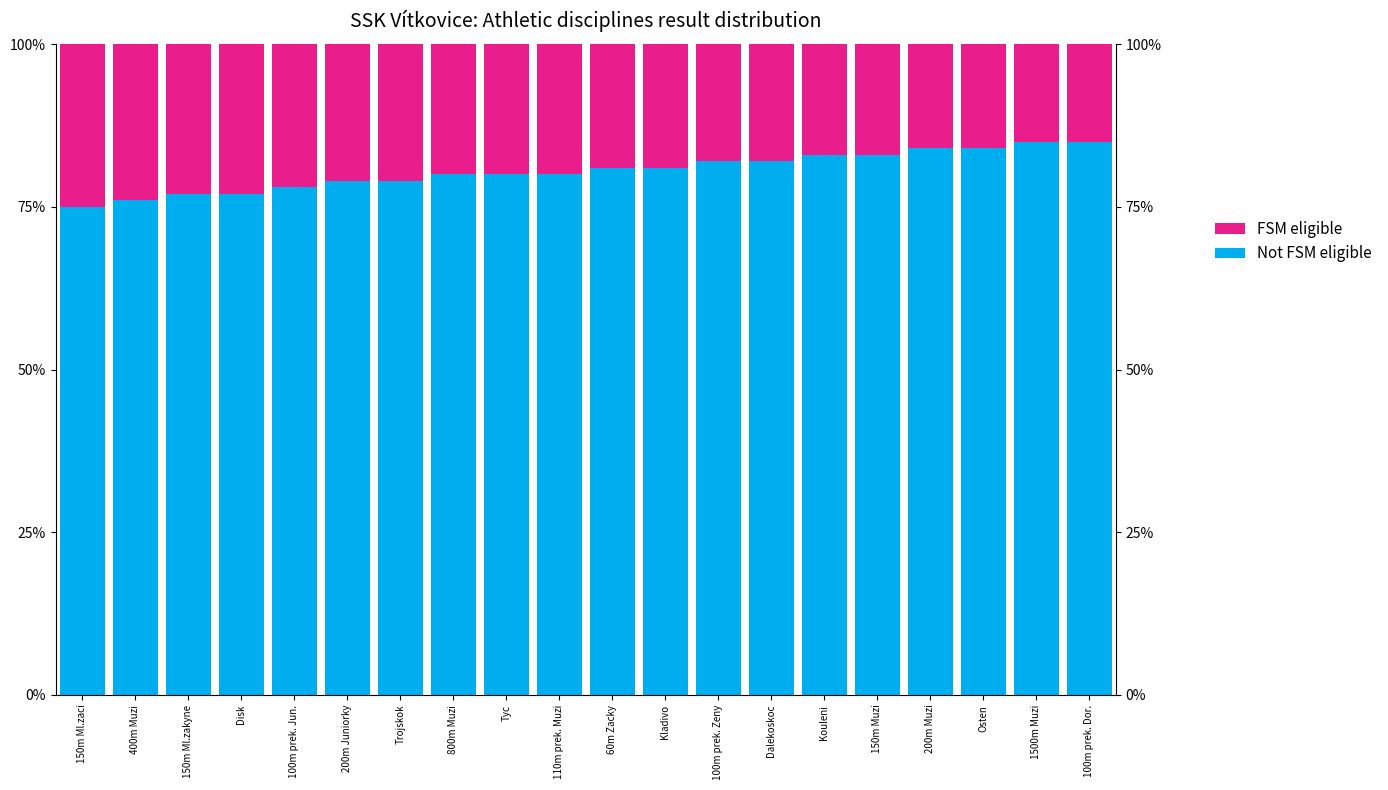

What is the highest value of the Not FSM eligible series?

85